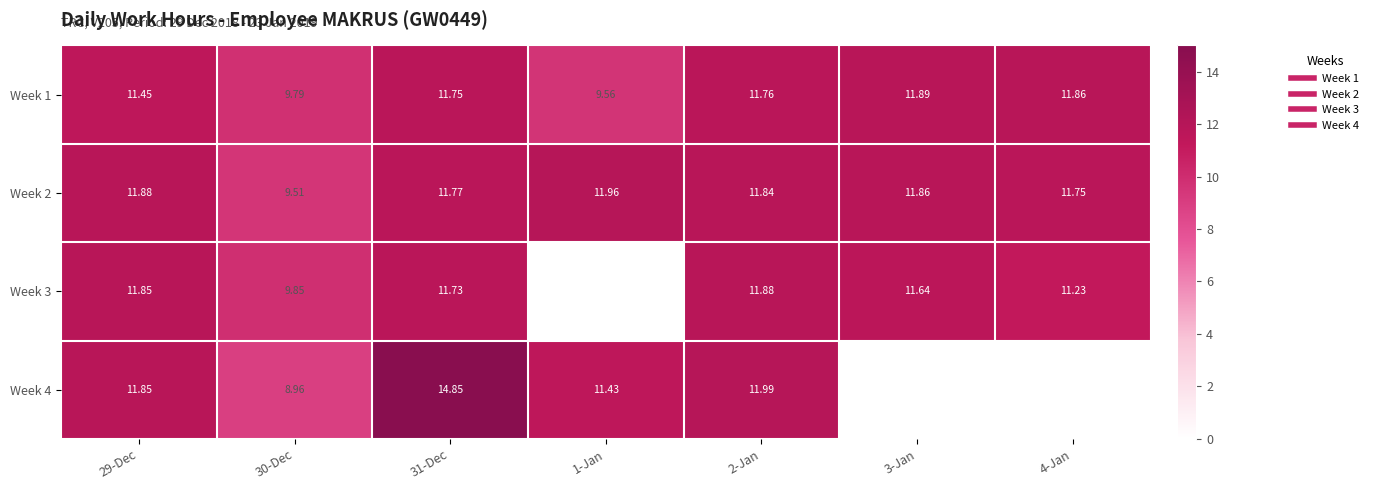

The Week 3 series shows 11.2 at 4-Jan. True or false?

True